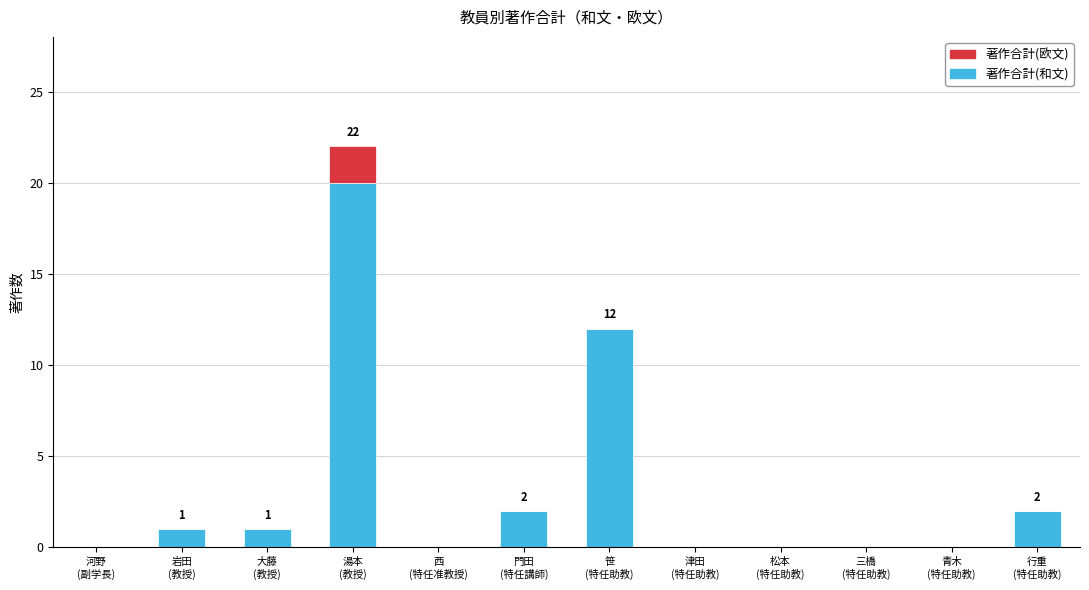

What are all the series names shown in the legend?

著作合計(欧文), 著作合計(和文)